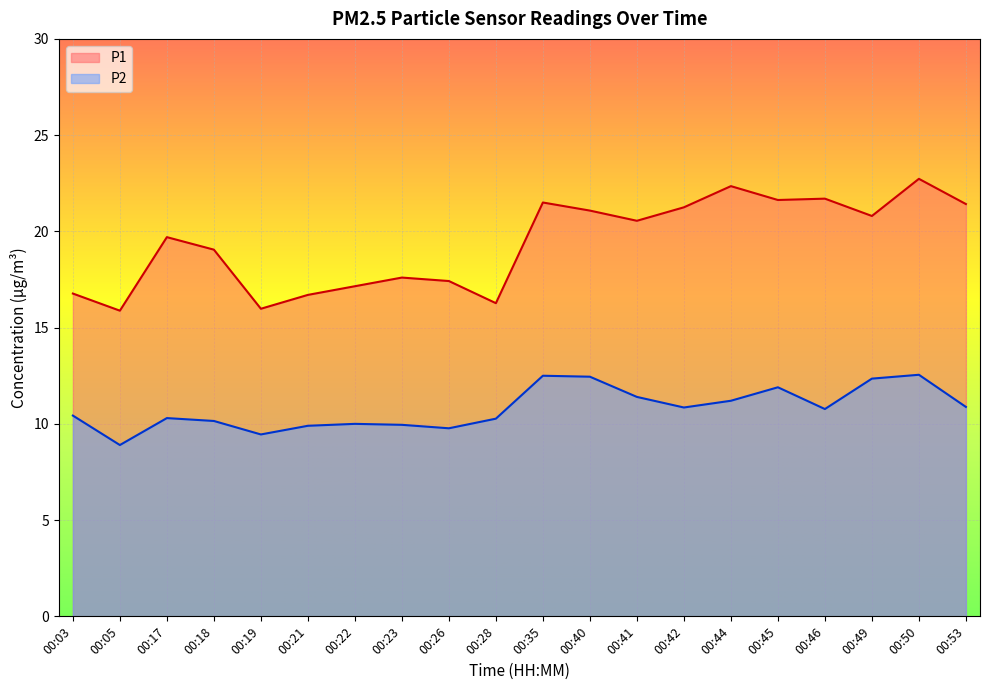

Reading left to right, what are all the values shown in this chart?

P1: 16.8	15.9	19.7	19.1	16.0	16.7	17.1	17.6	17.4	16.3	21.5	21.1	20.6	21.2	22.4	21.6	21.7	20.8	22.7	21.4
P2: 10.4	8.9	10.3	10.2	9.4	9.9	10.0	9.9	9.8	10.3	12.5	12.4	11.4	10.8	11.2	11.9	10.8	12.3	12.6	10.9